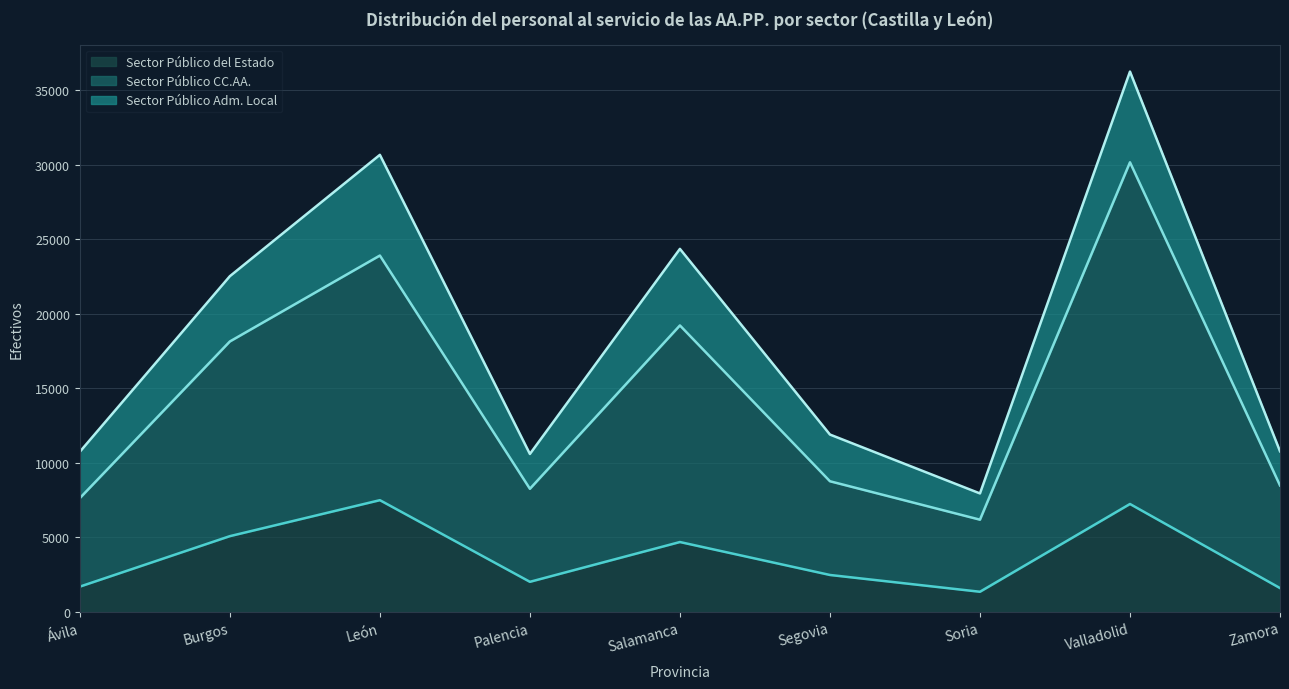

What is the label of the 5th point from the left?

Salamanca